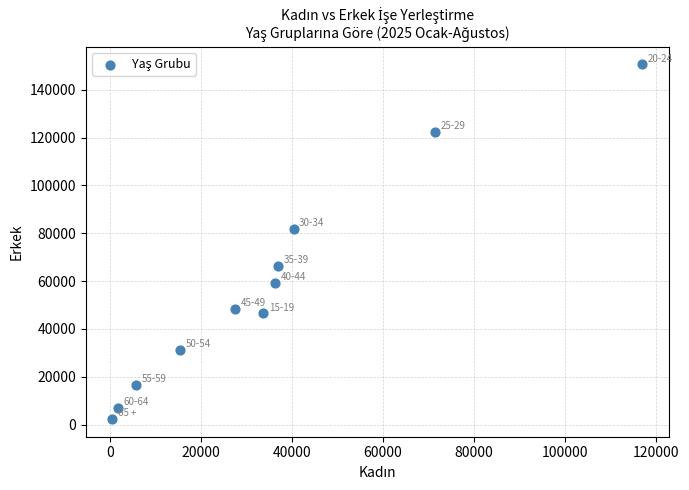

What is the range of Y values (max minus min)?

148182